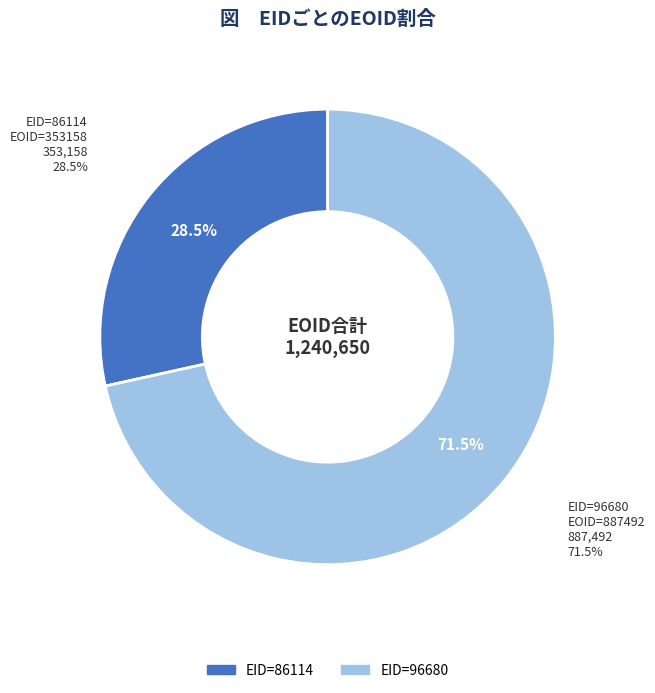

Is there any slice that represents more than half of the pie?

Yes